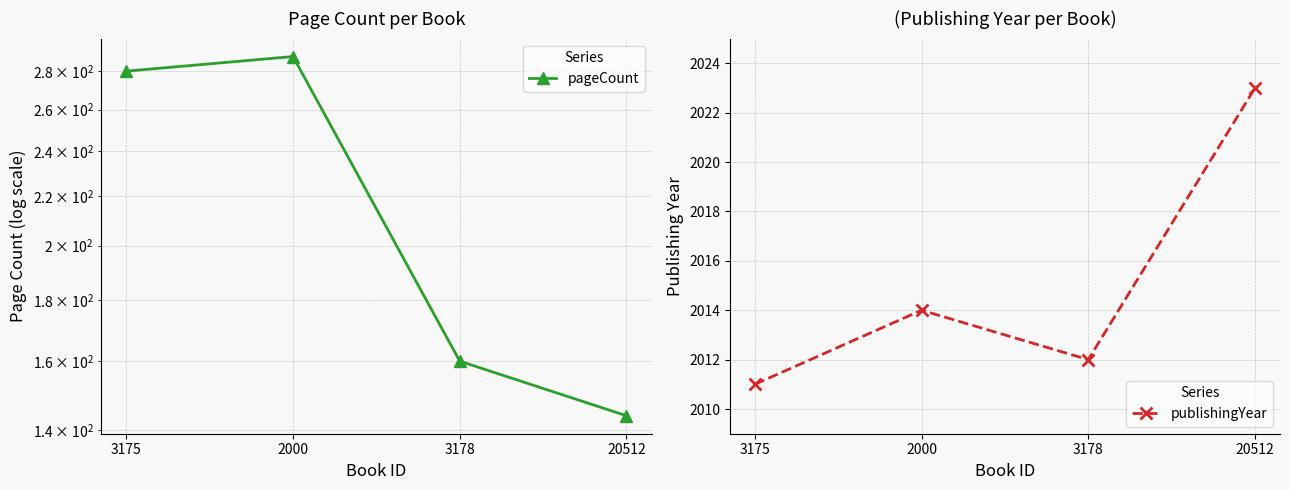

True or false: pageCount has more than 1 interior local peaks.

False